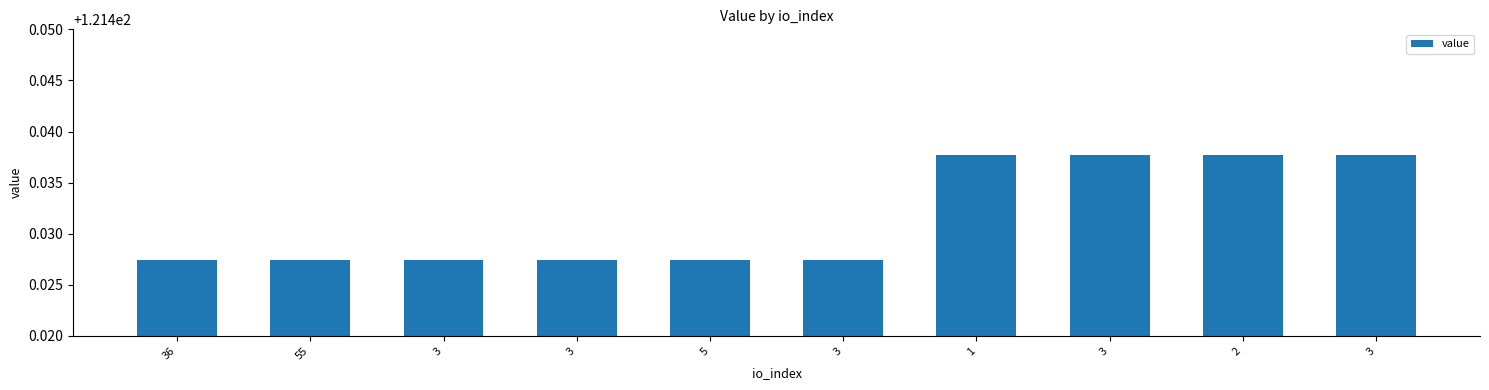

How many data points does each series have?

10